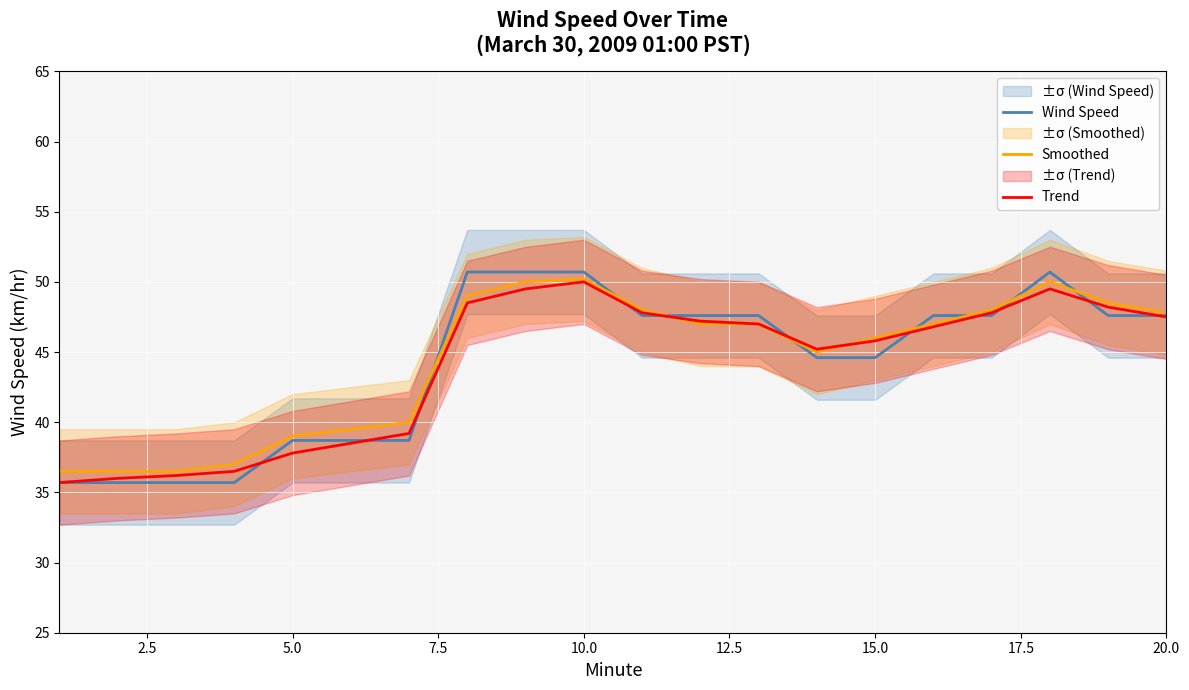

Is it true that Wind Speed equals 28.0 at 20.0?

False